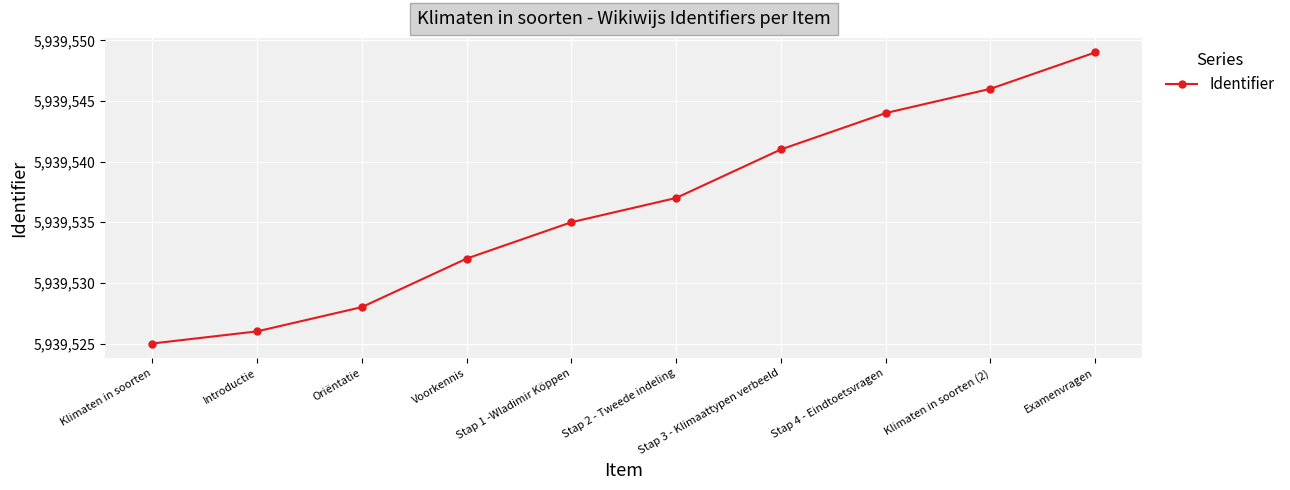

What is the smallest value displayed?

5939525